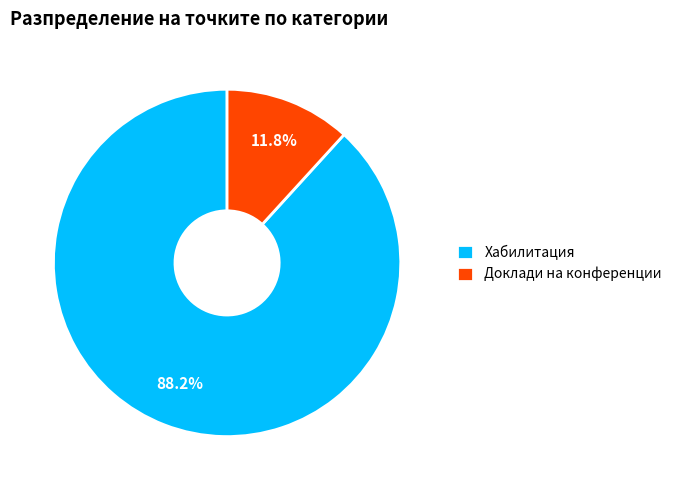

Combined, what portion of the pie is Доклади на конференции and Хабилитация?

100.0%